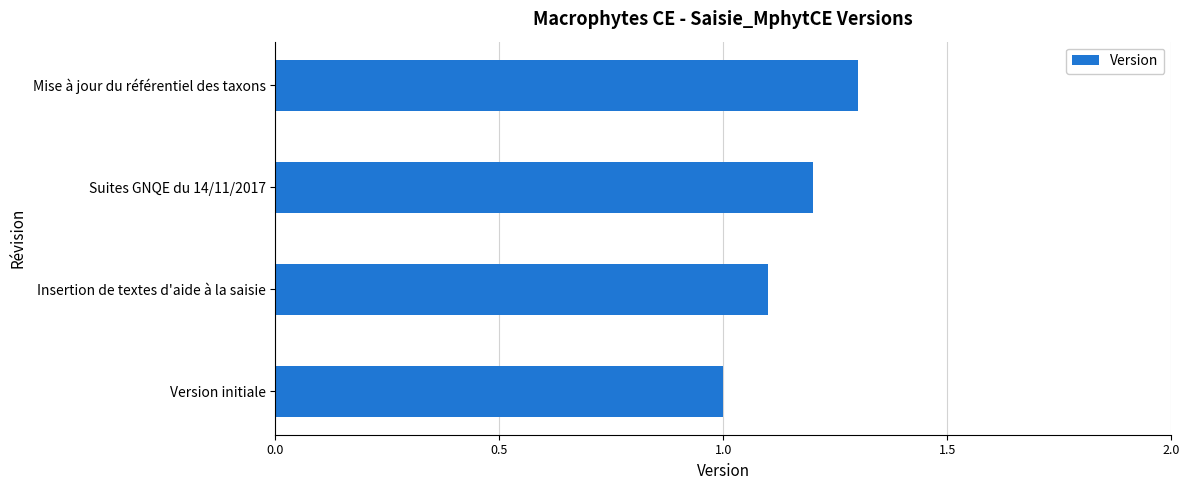

What is the difference between the second highest and second lowest values?

0.1